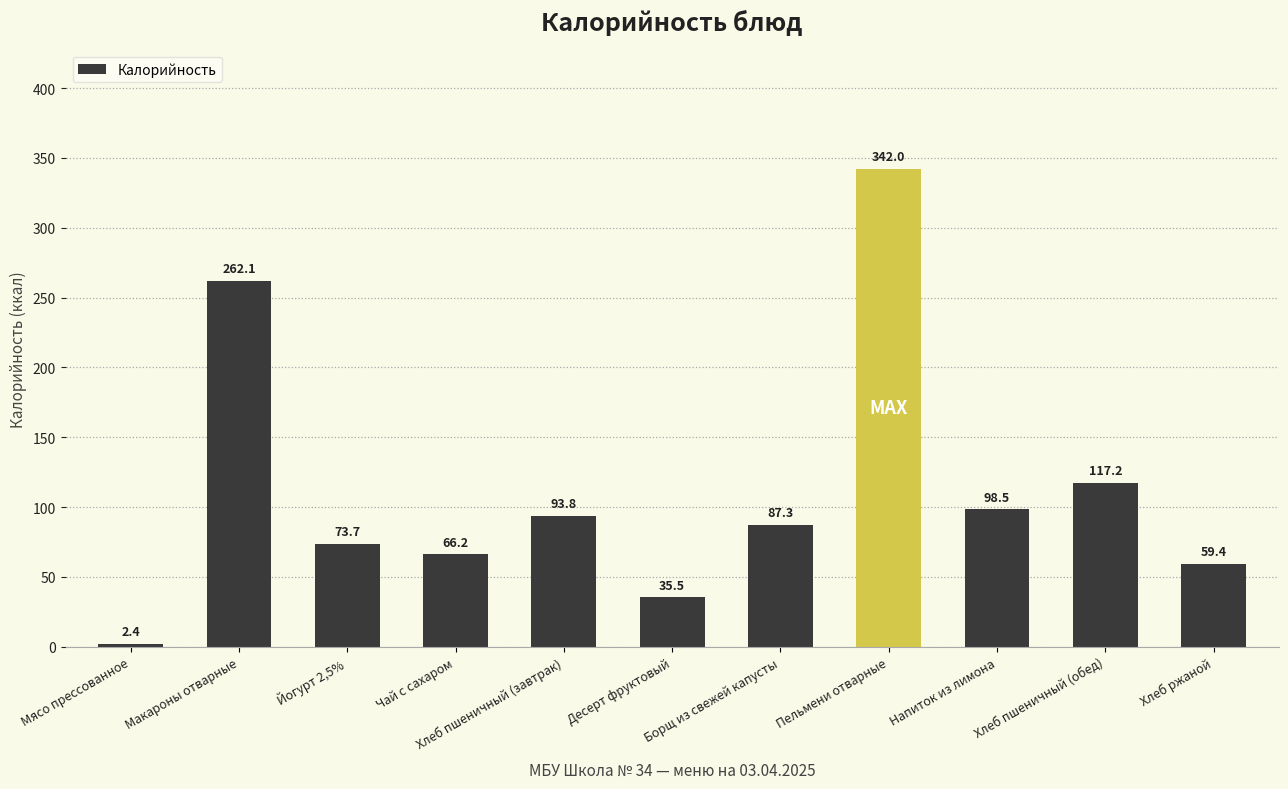

What is the approximate value at Хлеб ржаной?

59.4